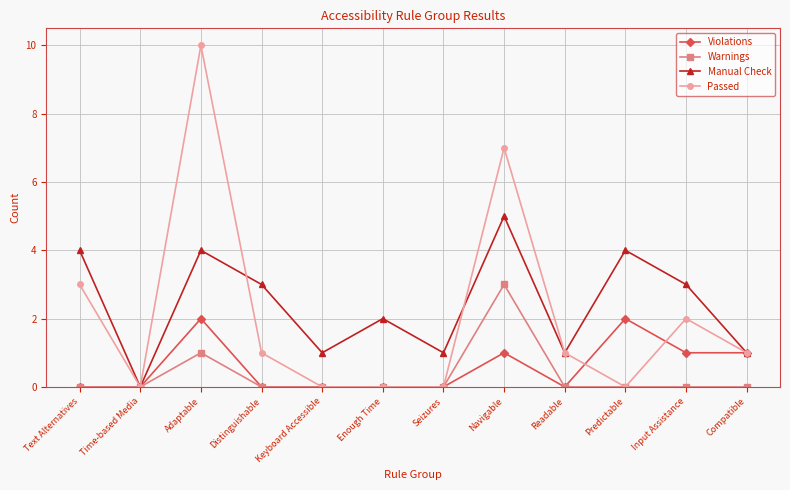

Is the value of Manual Check at Adaptable greater than the value of Violations at Adaptable?

Yes